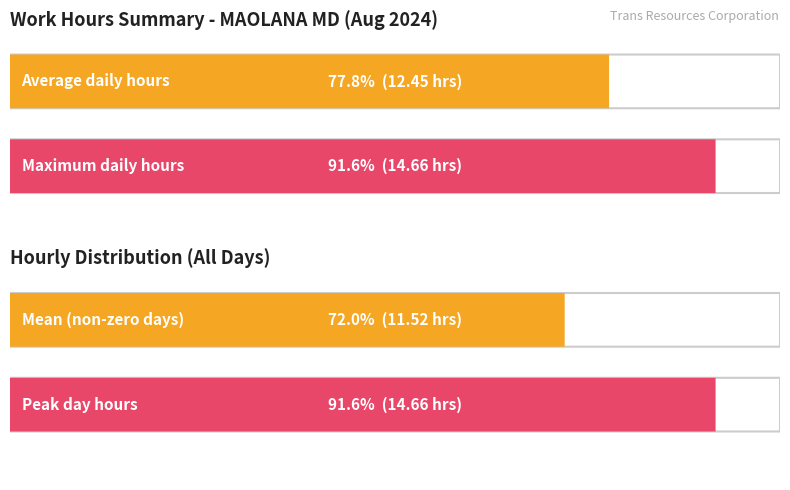

Are the bars grouped side by side (vs. stacked)?

No